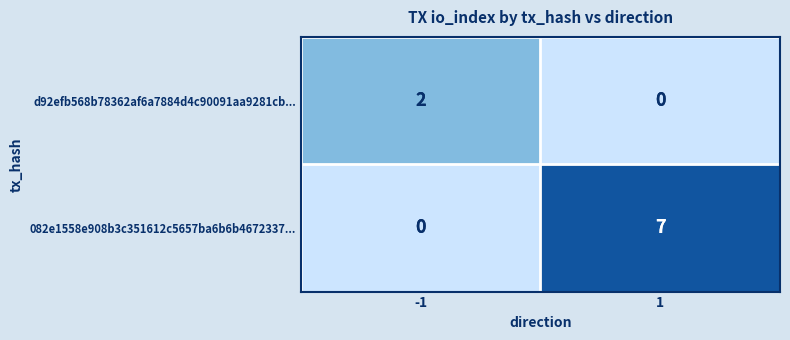

At -1, list the series in order from largest to smallest.

d92efb568b78362af6a7884d4c90091aa9281cb..., 082e1558e908b3c351612c5657ba6b6b4672337...